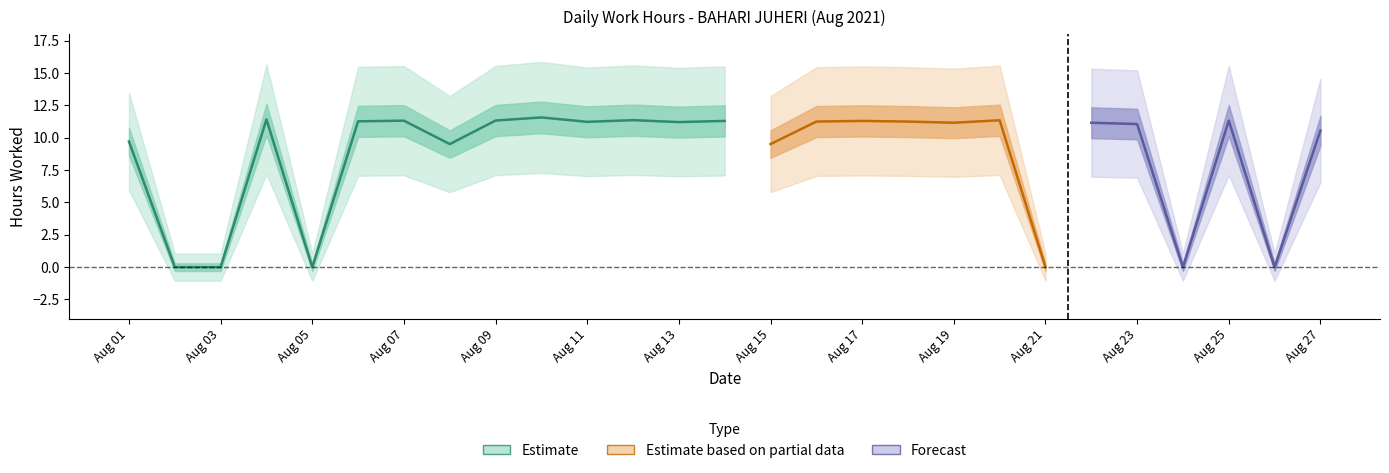

At which category does the data reach its first local peak?

4